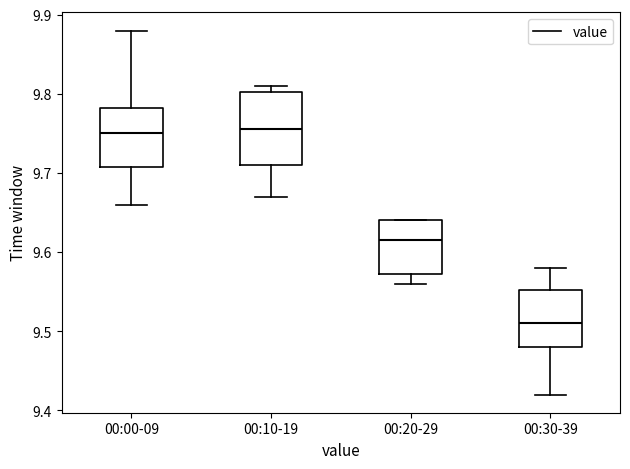

Where is the upper edge of the box for 00:30-39 on the y-axis? The values are not printed on the chart, so give them approximately, as read against the axis.

9.55